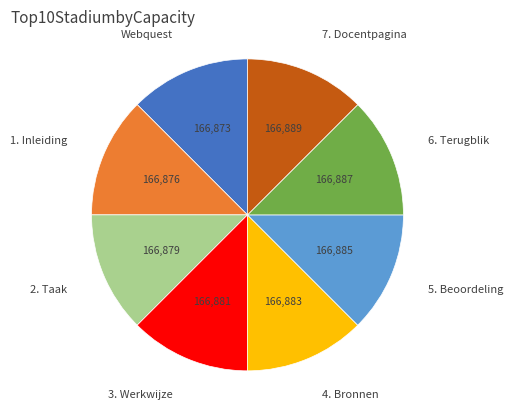

Does any single category account for the majority?

No